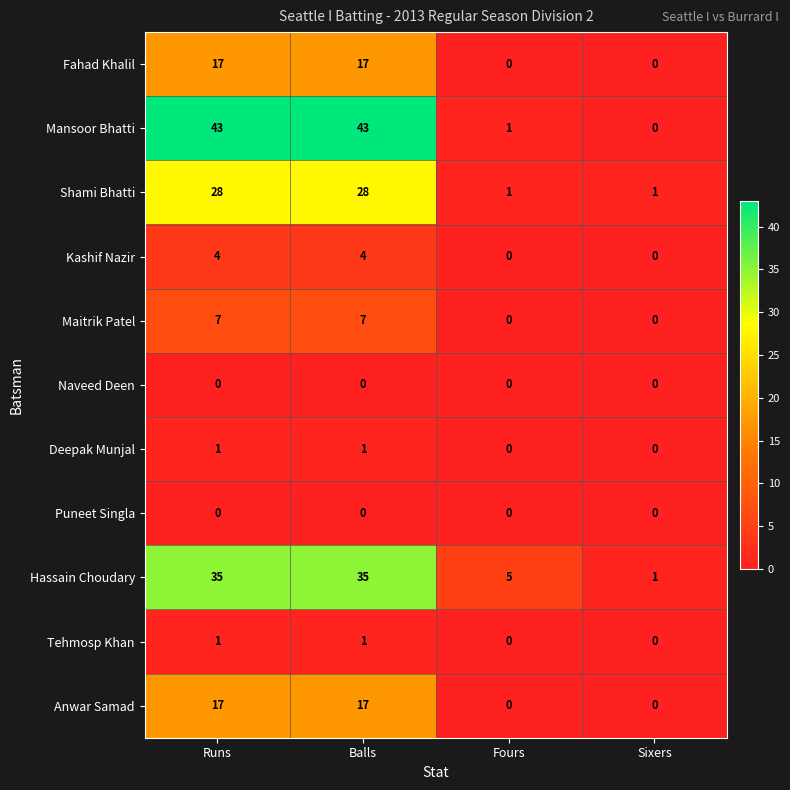

Is it true that Shami Bhatti equals 10 at Runs?

False